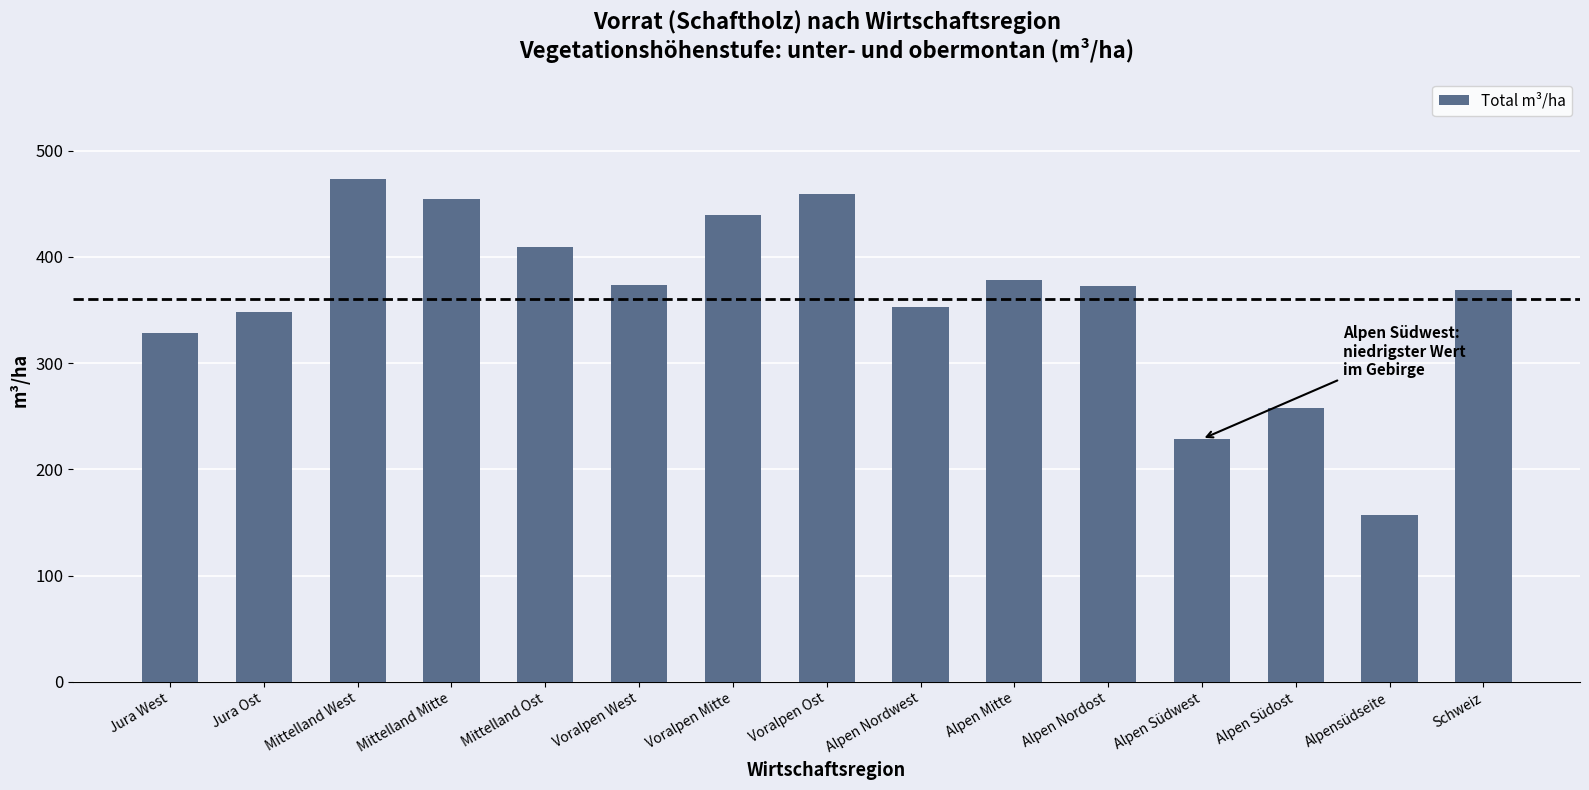

What is the average value?

360.1